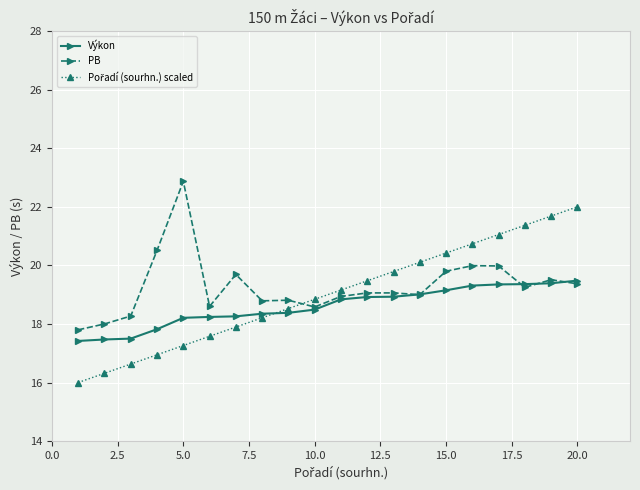

What is the average value of the Výkon series?

18.6